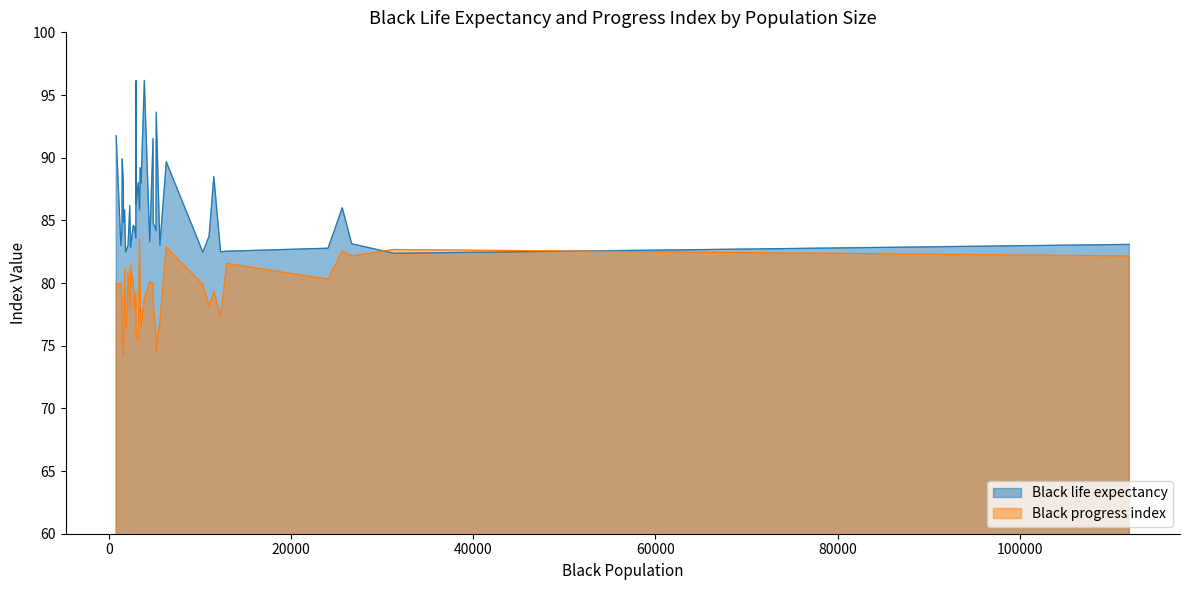

What are all the series names shown in the legend?

Black life expectancy, Black progress index